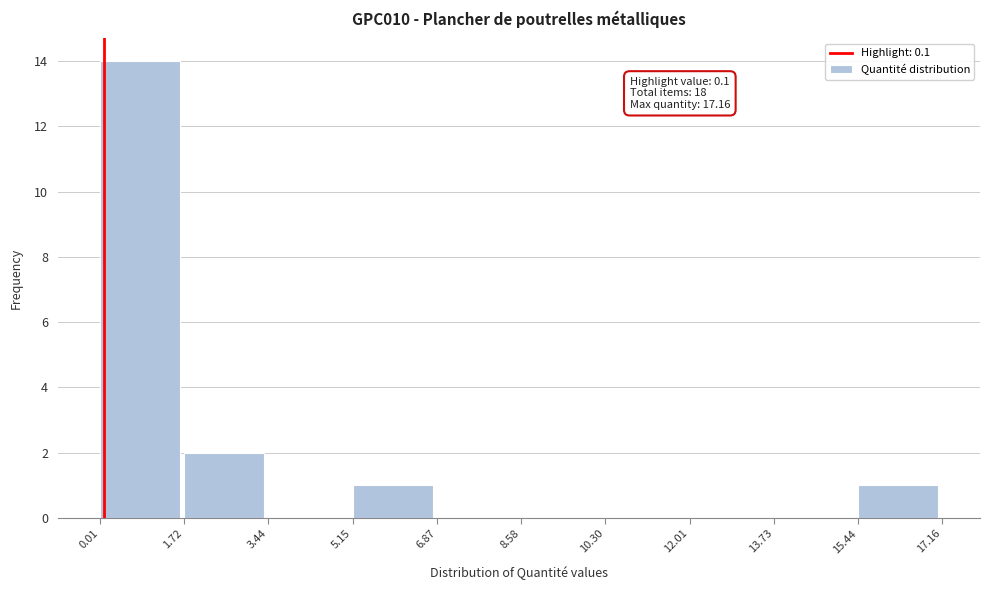

Over which range of the x-axis is the bar tallest?

0.01 to 1.72